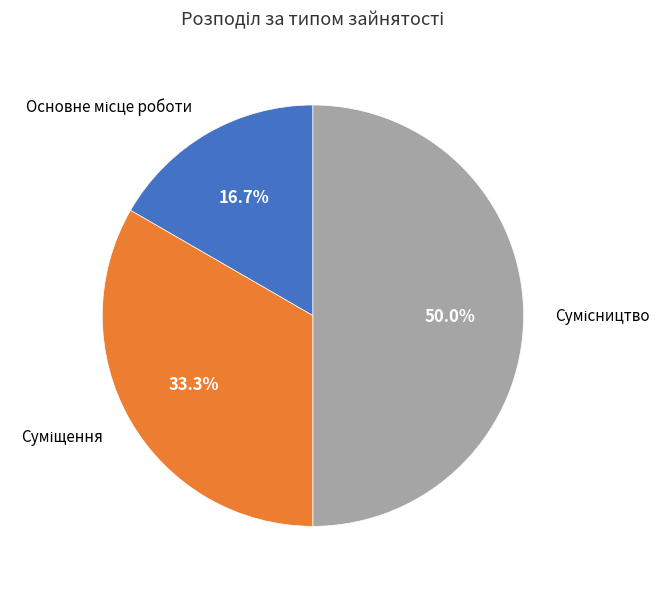

Does any single category account for the majority?

No